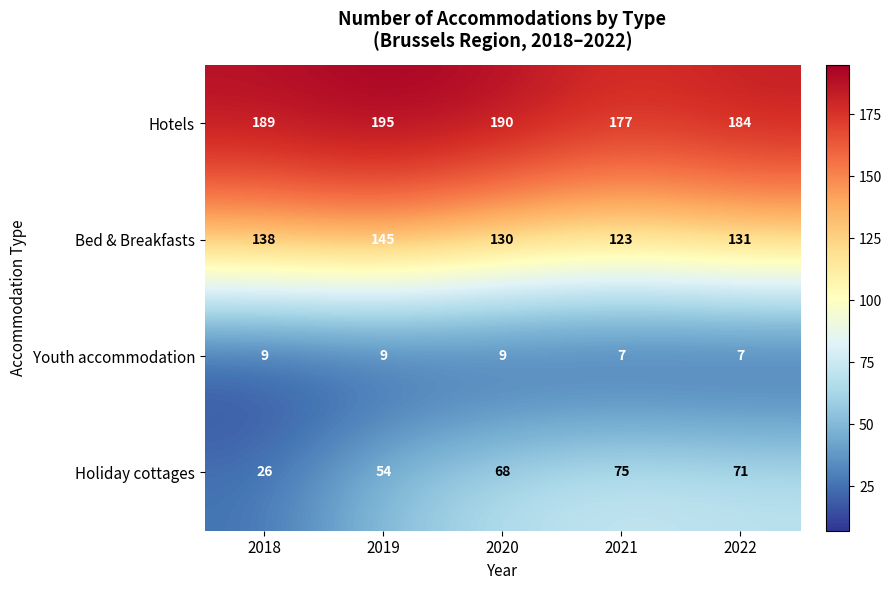

Which series has the widest spread of values?

Holiday cottages